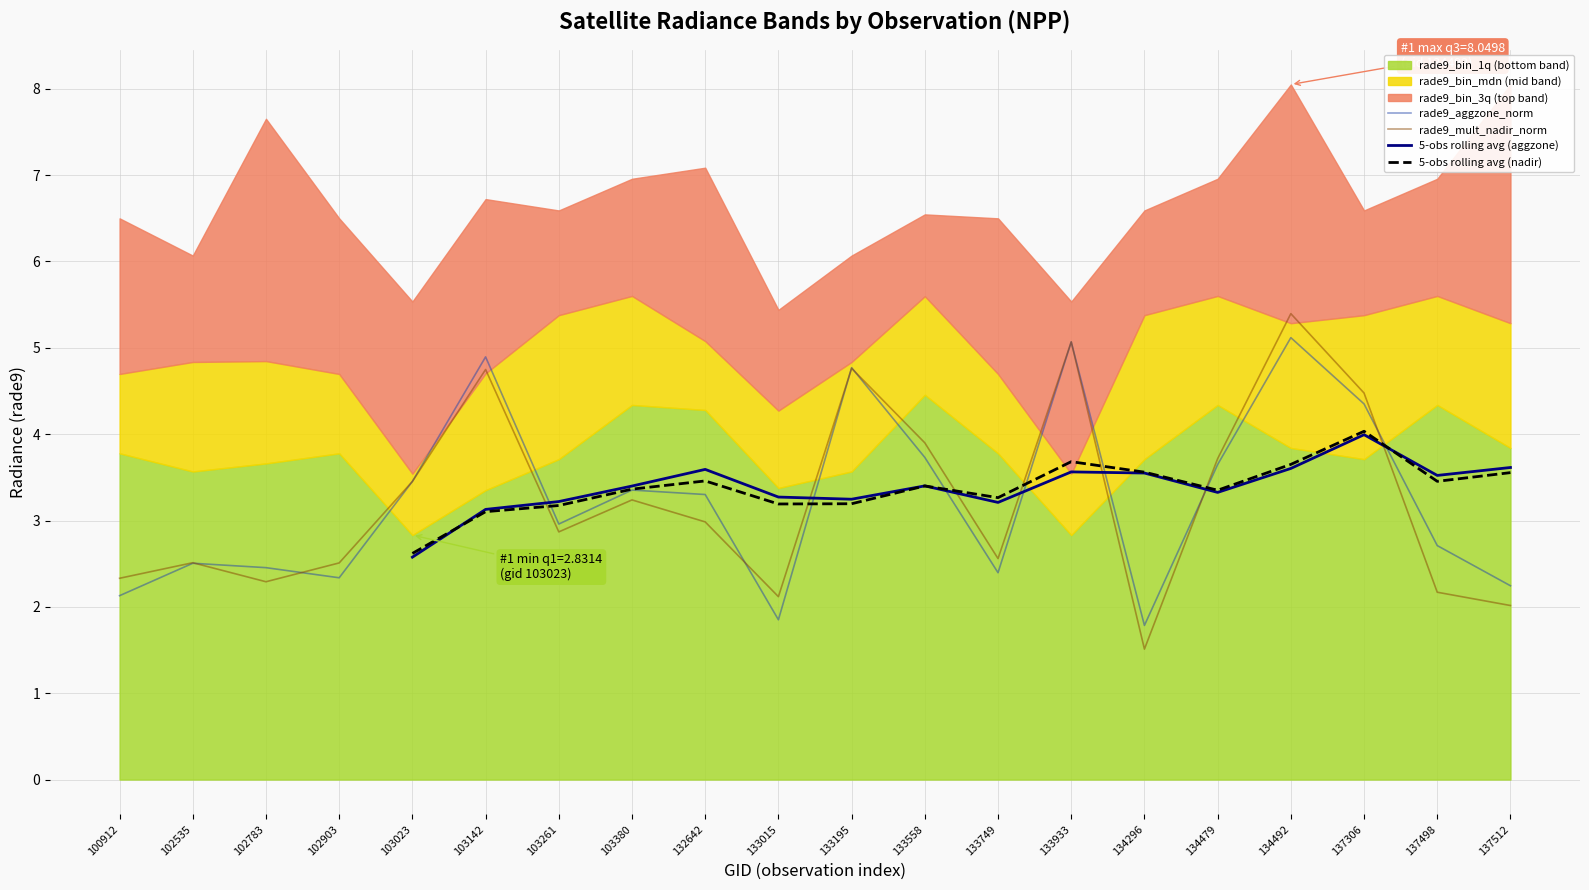

Which series ends up on top after the final intersection of 5-obs rolling avg (nadir) and rade9_mult_nadir_norm?

5-obs rolling avg (nadir)